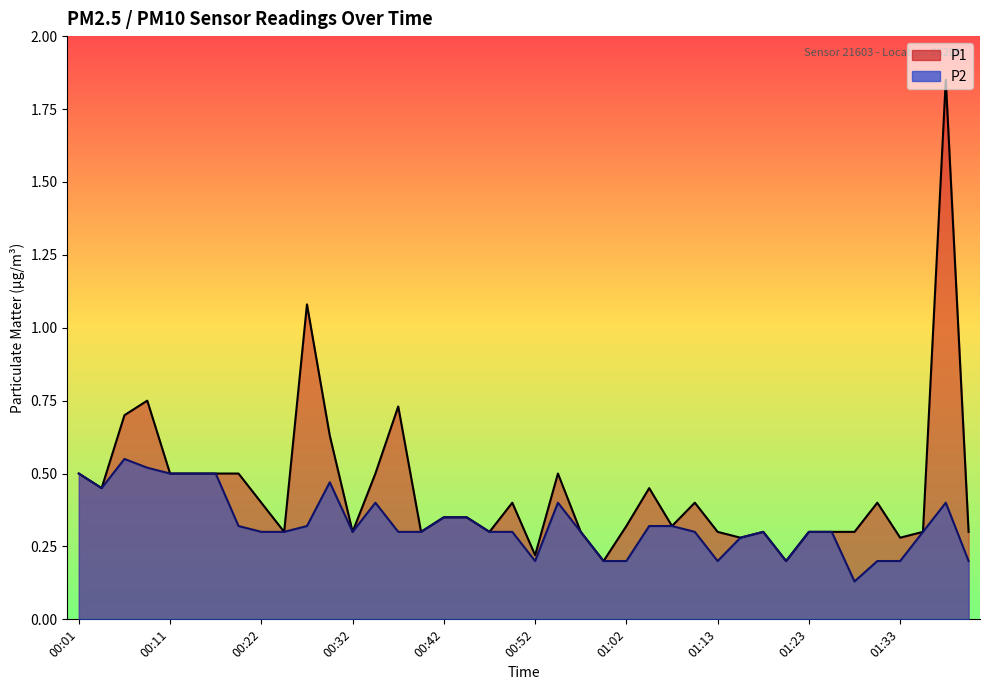

Does the chart have visible grid lines?

No